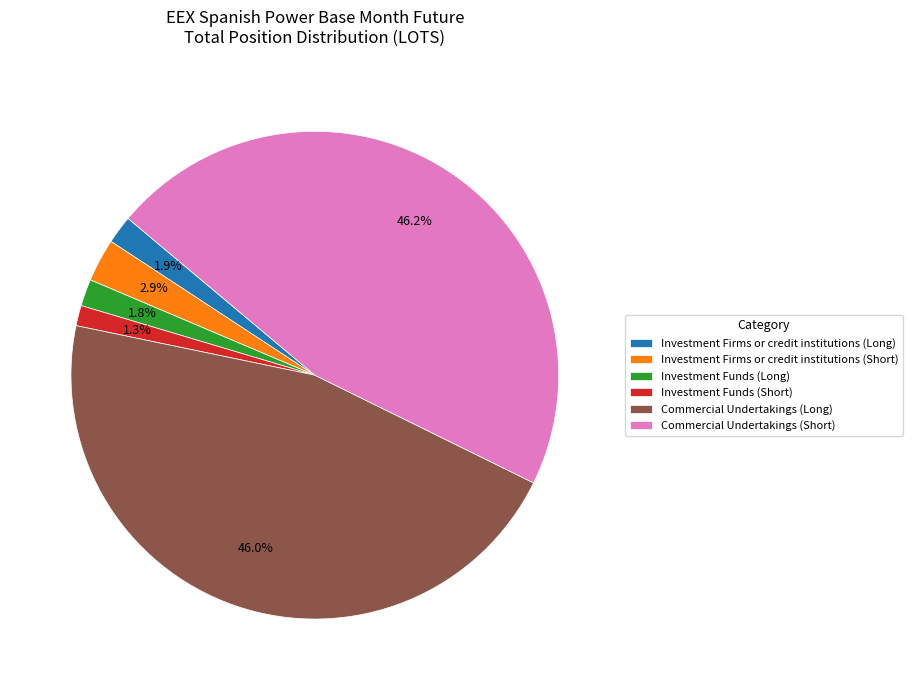

Between Commercial Undertakings (Short) and Investment Funds (Long), which is larger?

Commercial Undertakings (Short)